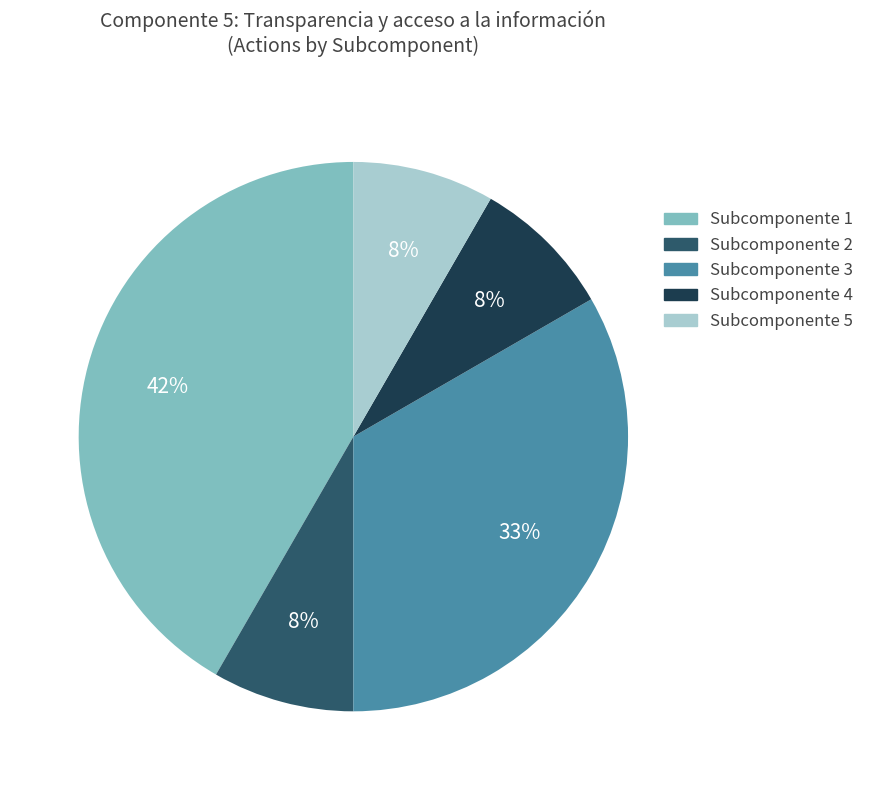

True or false: Subcomponente 5 accounts for 1% of the total.

False